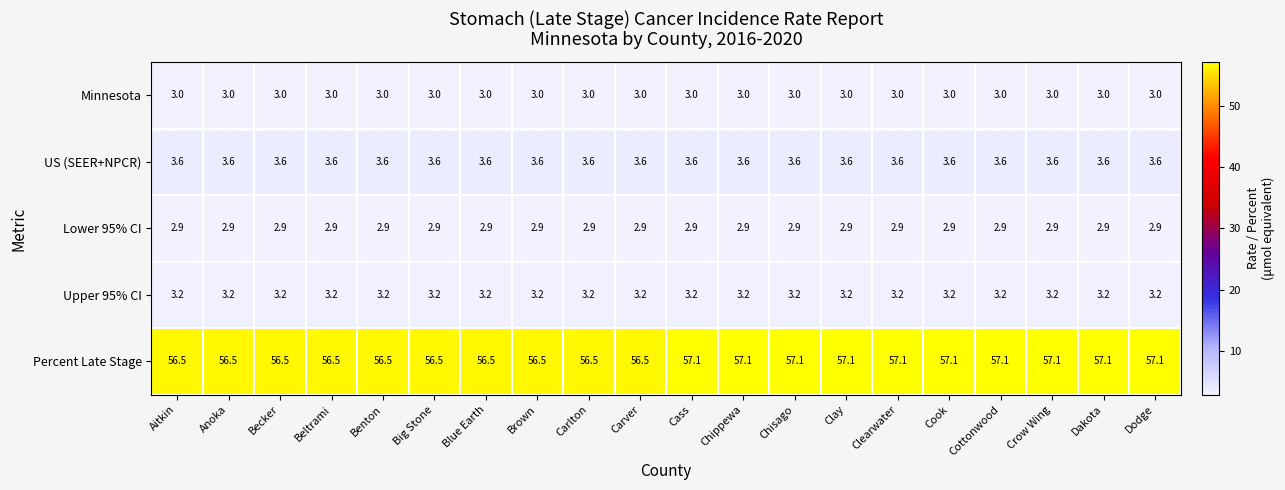

What is the smallest value displayed?

2.9